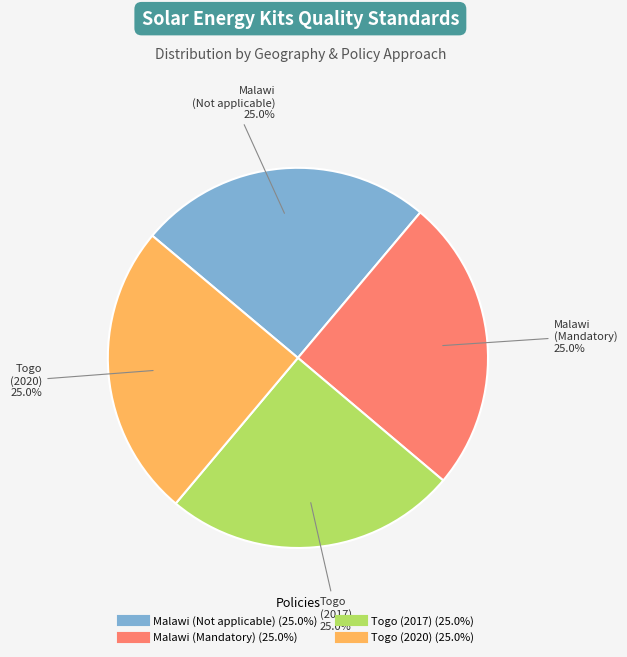

Is there a majority slice in this chart?

No